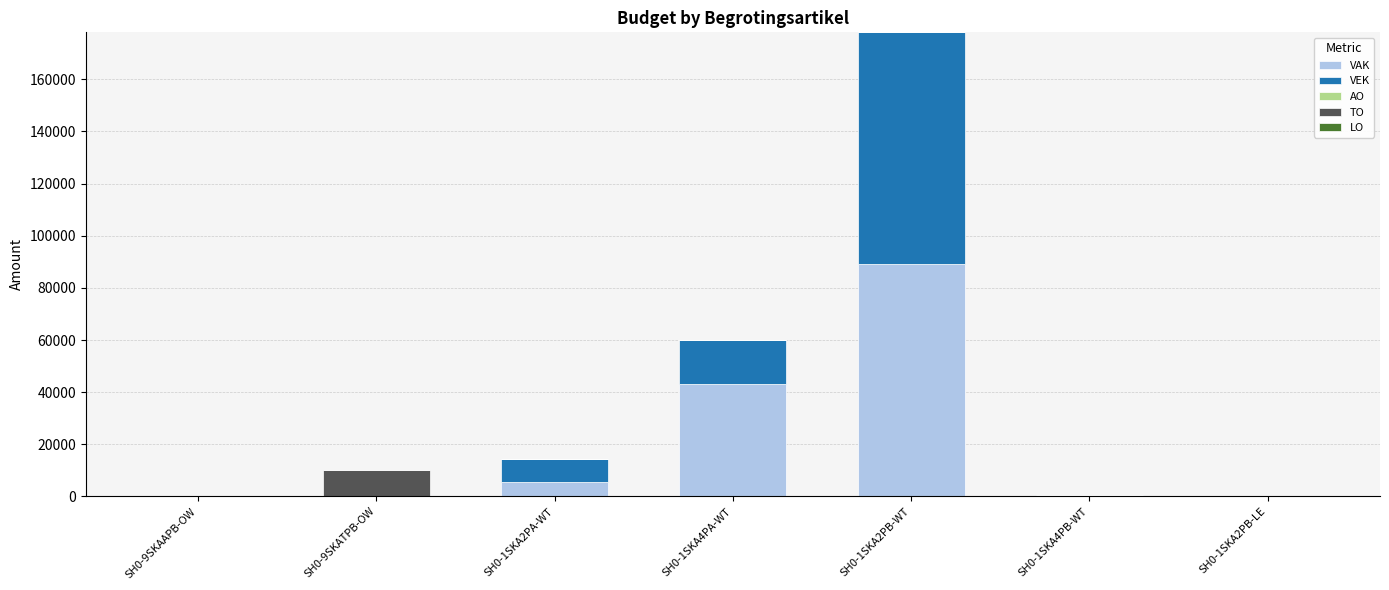

At which label does VAK reach its peak?

SH0-1SKA2PB-WT